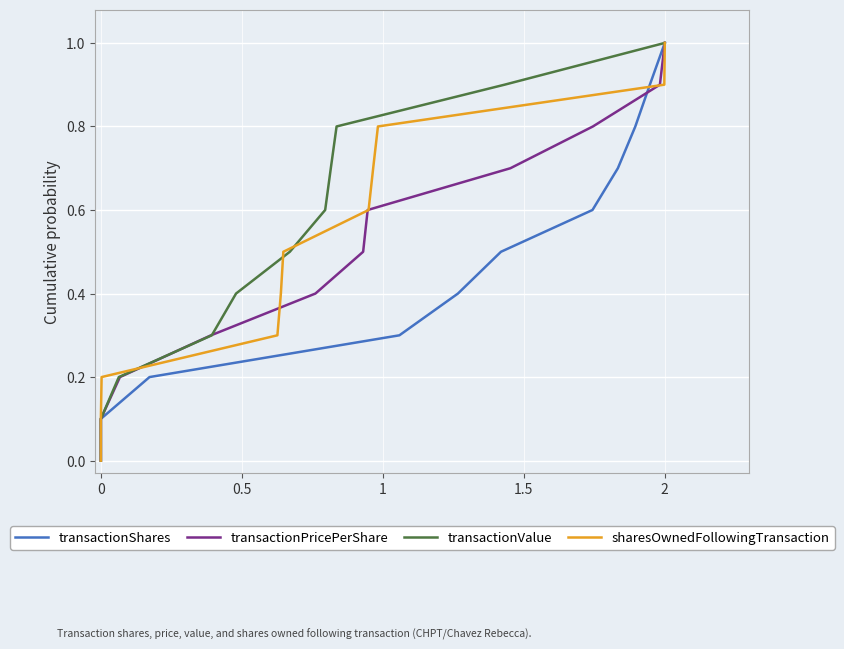

What is the difference between the second highest and second lowest values in the transactionShares series?

0.8